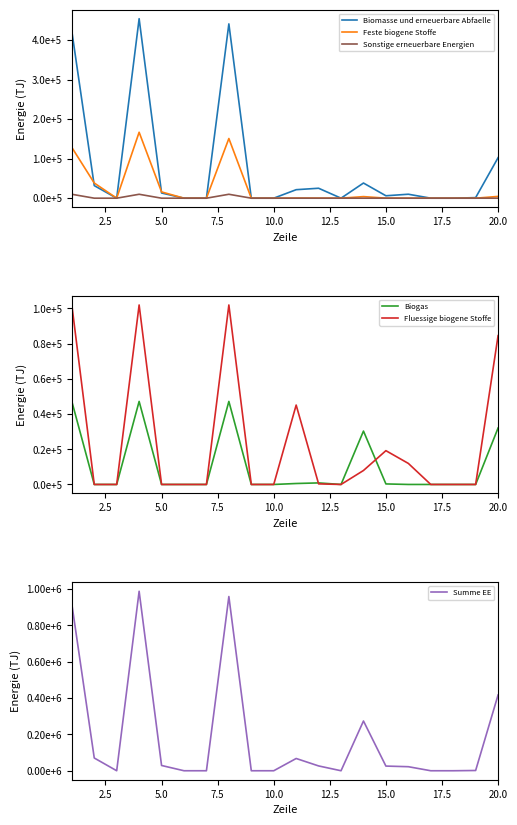

What are all the series names shown in the legend?

Biomasse und erneuerbare Abfaelle, Feste biogene Stoffe, Sonstige erneuerbare Energien, Biogas, Fluessige biogene Stoffe, Summe EE